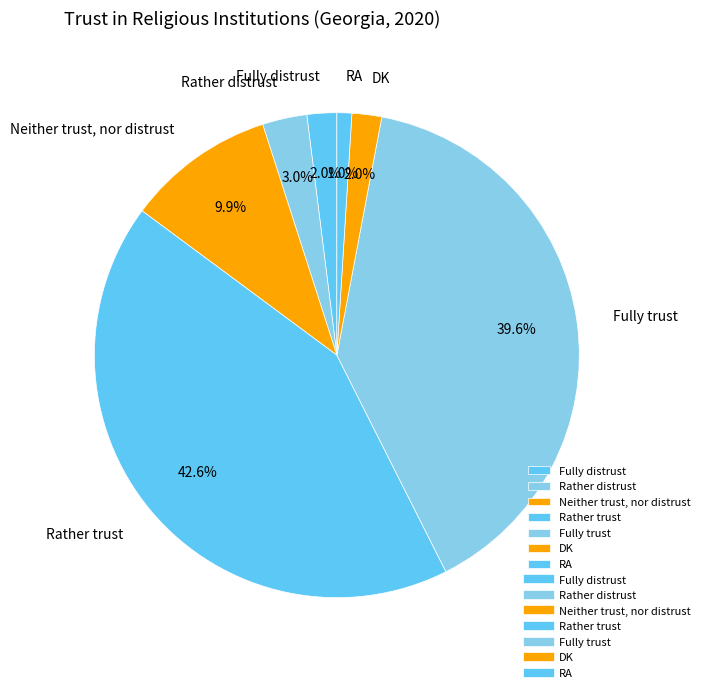

What percentage is NOT represented by Neither trust, nor distrust?

90.1%